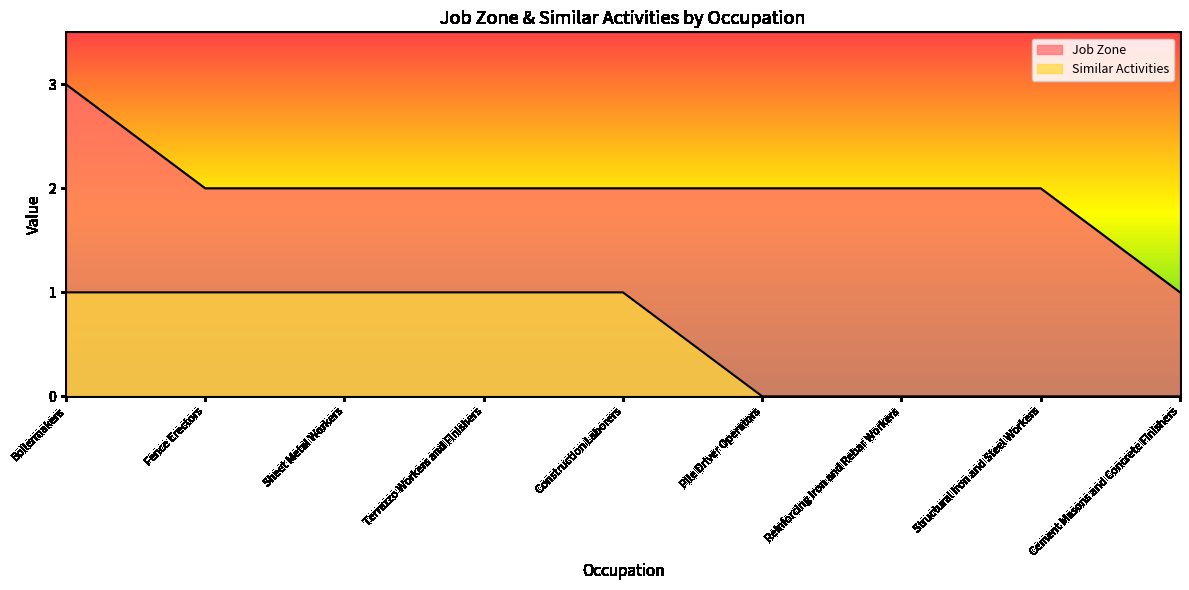

Reading left to right, what are all the values shown in this chart?

Job Zone: Boilermakers=3	Fence Erectors=2	Sheet Metal Workers=2	Terrazzo Workers and Finishers=2	Construction Laborers=2	Pile Driver Operators=2	Reinforcing Iron and Rebar Workers=2	Structural Iron and Steel Workers=2	Cement Masons and Concrete Finishers=1
Similar Activities: Boilermakers=1	Fence Erectors=1	Sheet Metal Workers=1	Terrazzo Workers and Finishers=1	Construction Laborers=1	Pile Driver Operators=0	Reinforcing Iron and Rebar Workers=0	Structural Iron and Steel Workers=0	Cement Masons and Concrete Finishers=0